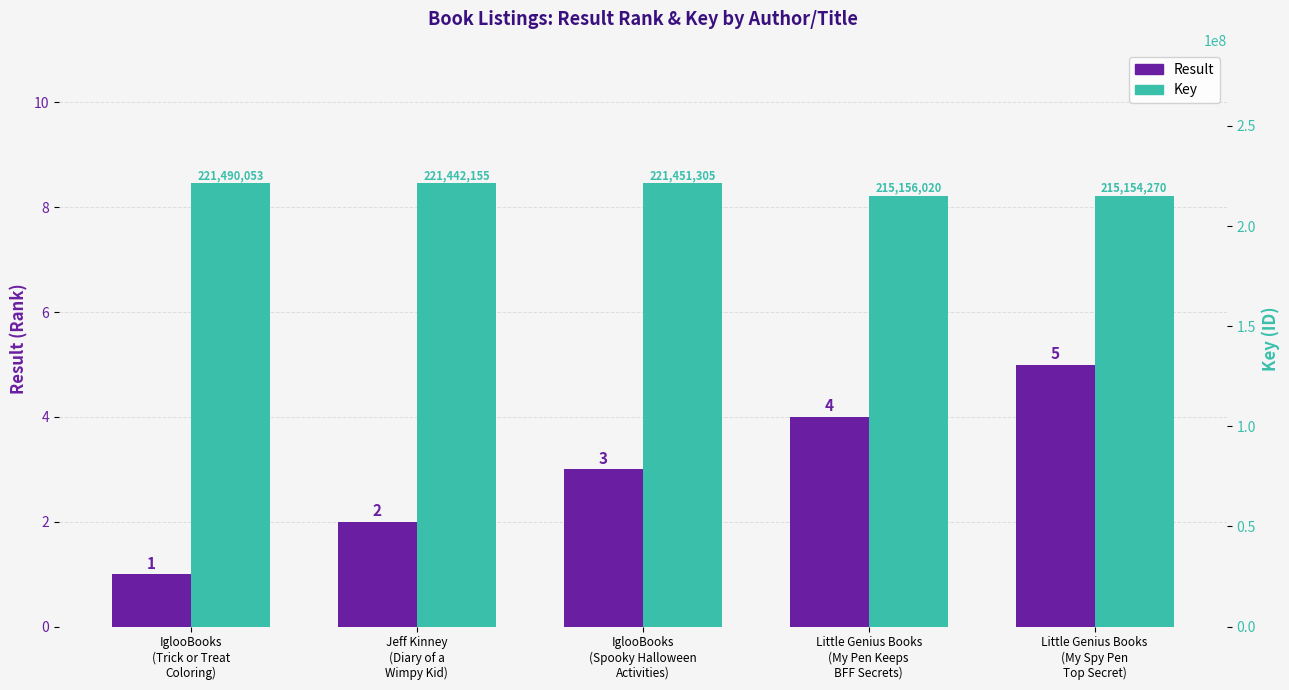

Reading right to left, what are all the values shown in this chart?

Result: Little Genius Books
(My Spy Pen
Top Secret)=5	Little Genius Books
(My Pen Keeps
BFF Secrets)=4	IglooBooks
(Spooky Halloween
Activities)=3	Jeff Kinney
(Diary of a
Wimpy Kid)=2	IglooBooks
(Trick or Treat
Coloring)=1
Key: Little Genius Books
(My Spy Pen
Top Secret)=215154270	Little Genius Books
(My Pen Keeps
BFF Secrets)=215156020	IglooBooks
(Spooky Halloween
Activities)=221451305	Jeff Kinney
(Diary of a
Wimpy Kid)=221442155	IglooBooks
(Trick or Treat
Coloring)=221490053